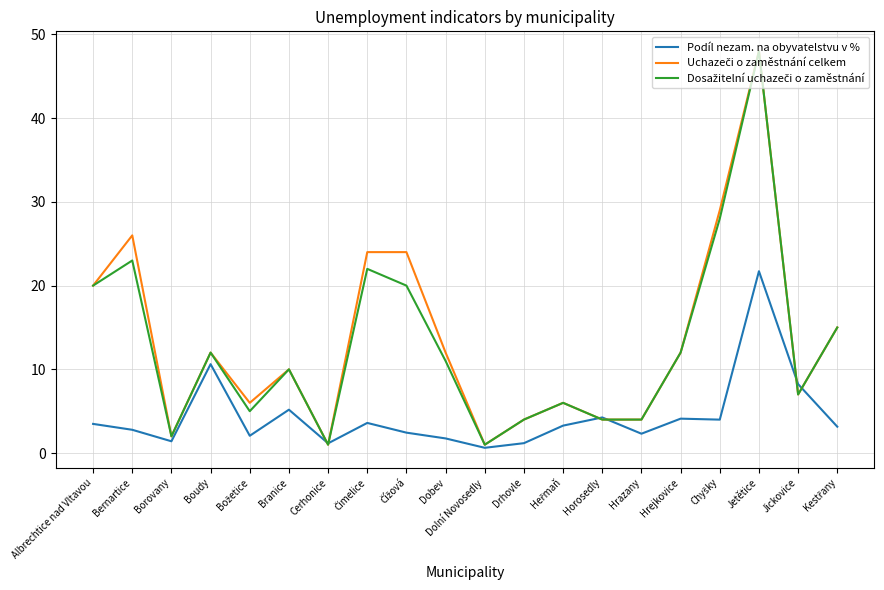

Which category has the highest value in the Podíl nezam. na obyvatelstvu v % series?

Jetětice